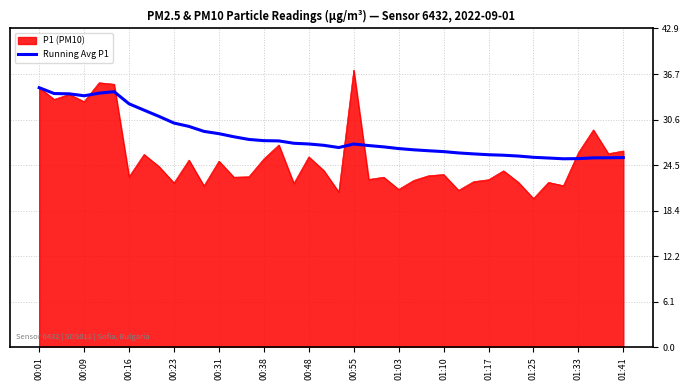

Which series has the largest range (max minus min)?

P1 (PM10)